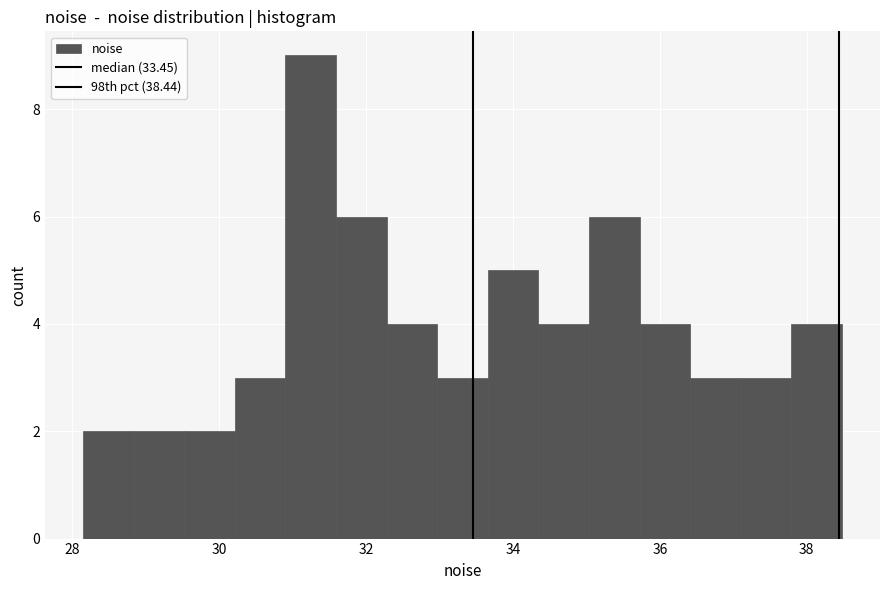

Around what value on the x-axis is the tallest bar? Give the approximate position of its centre, as read against the axis.

31.2